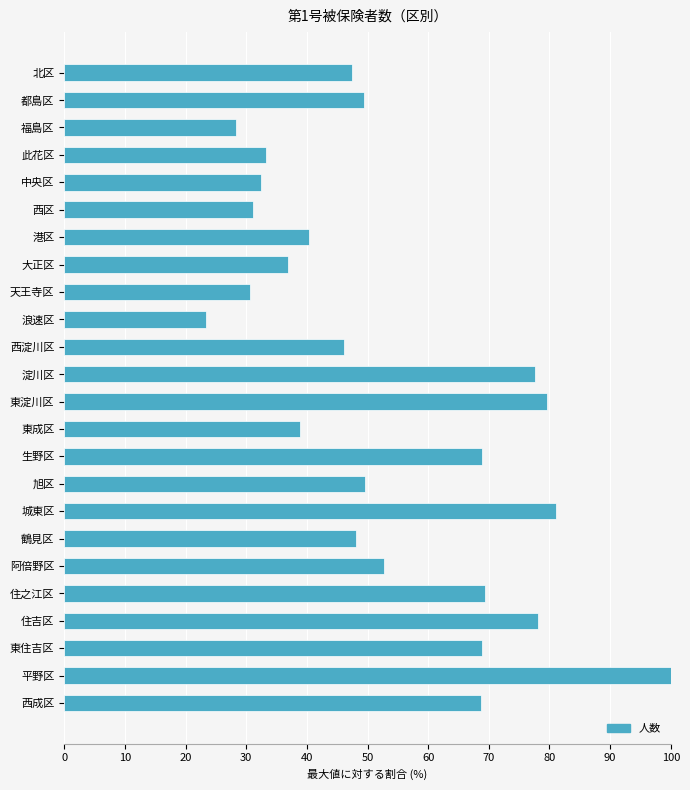

What is the ratio of the value at 阿倍野区 to the value at 旭区?

1.1